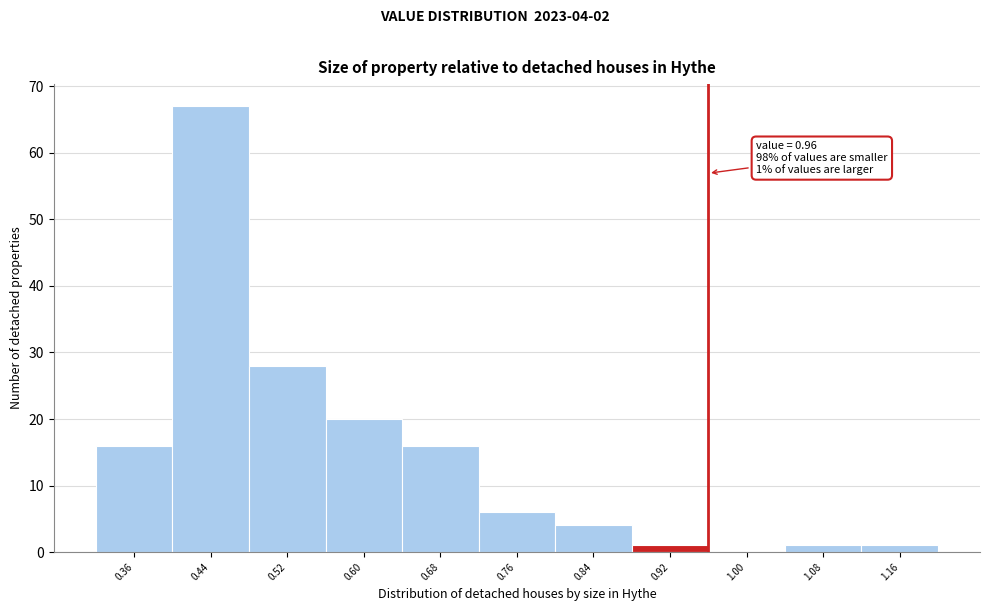

Over which range of the x-axis is the bar tallest?

0.40 to 0.48